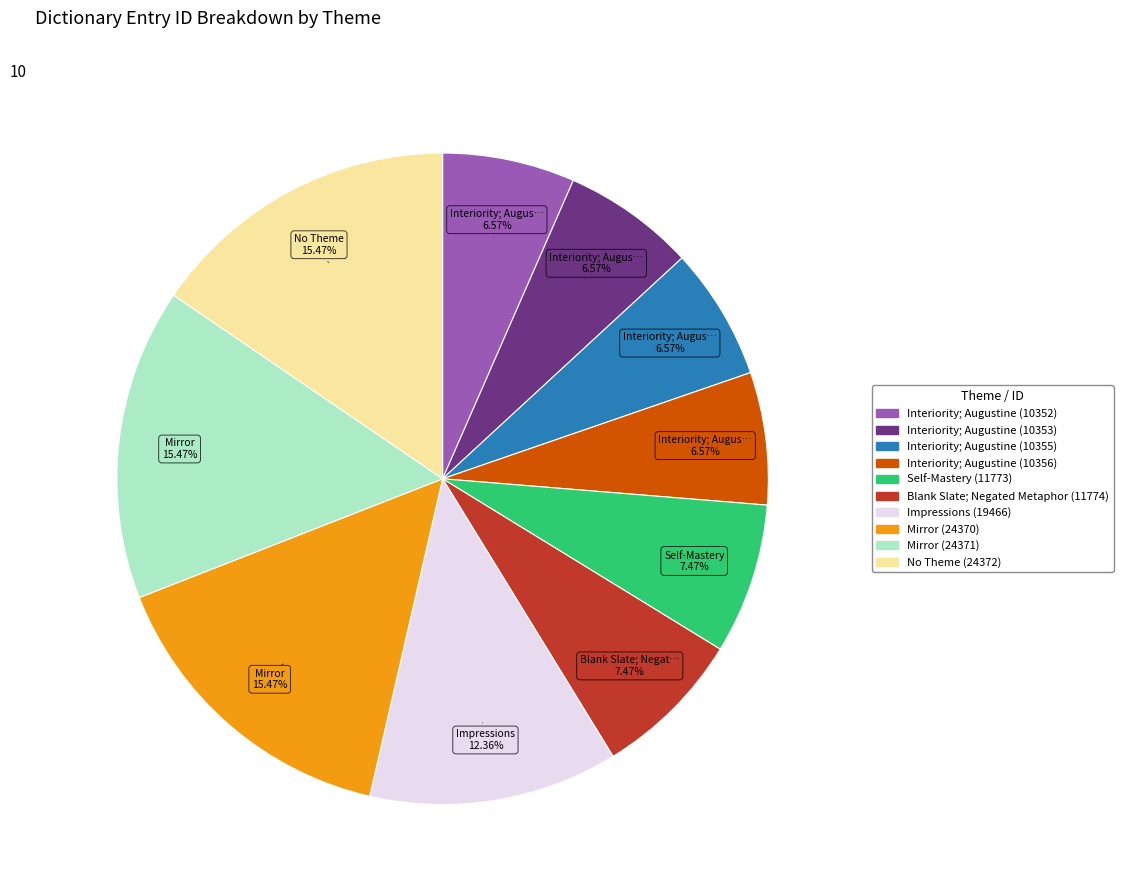

How much of the chart is everything except Mirror (24370)?

84.5%